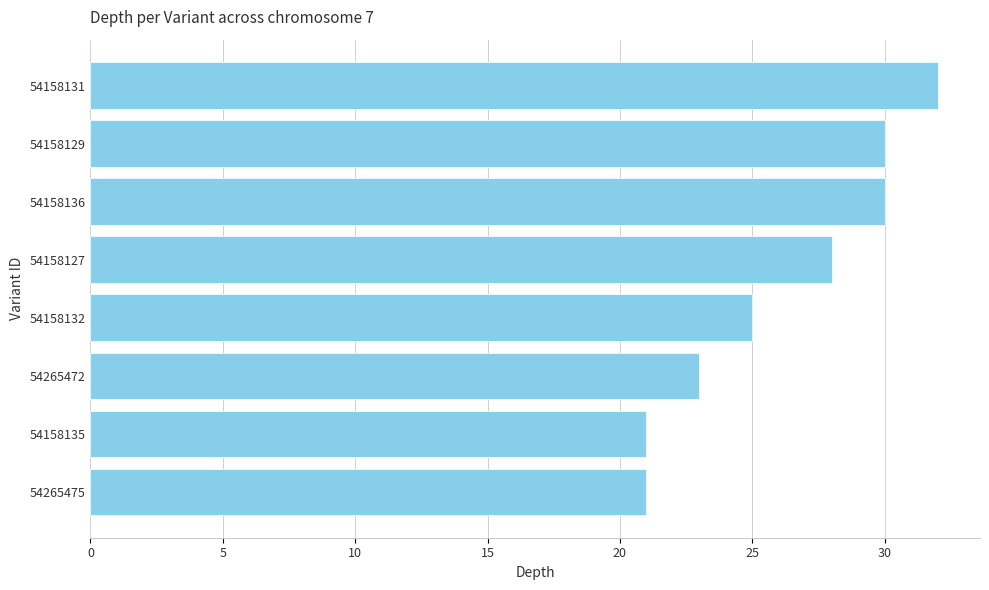

Count the values in the range 23 to 30.

5